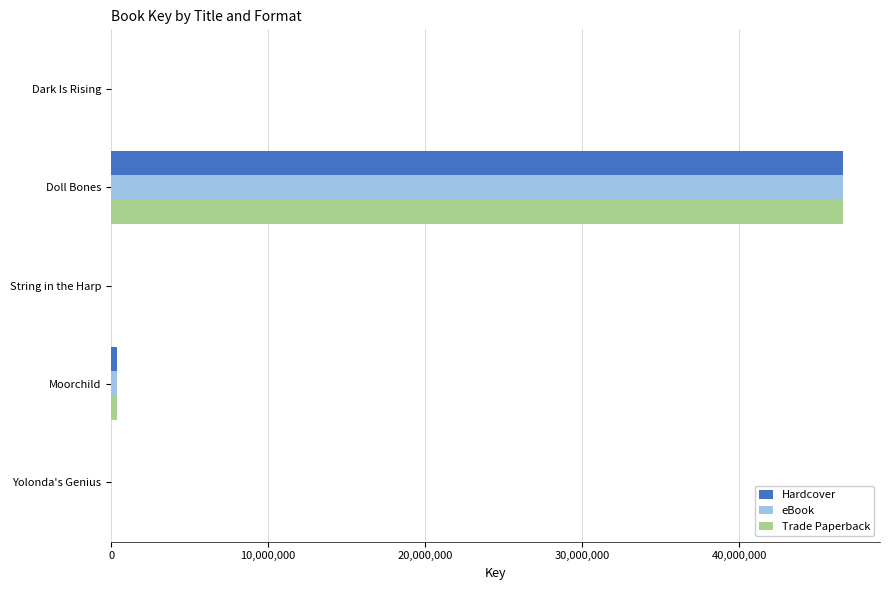

At which category is the sum across all series the highest?

Doll Bones